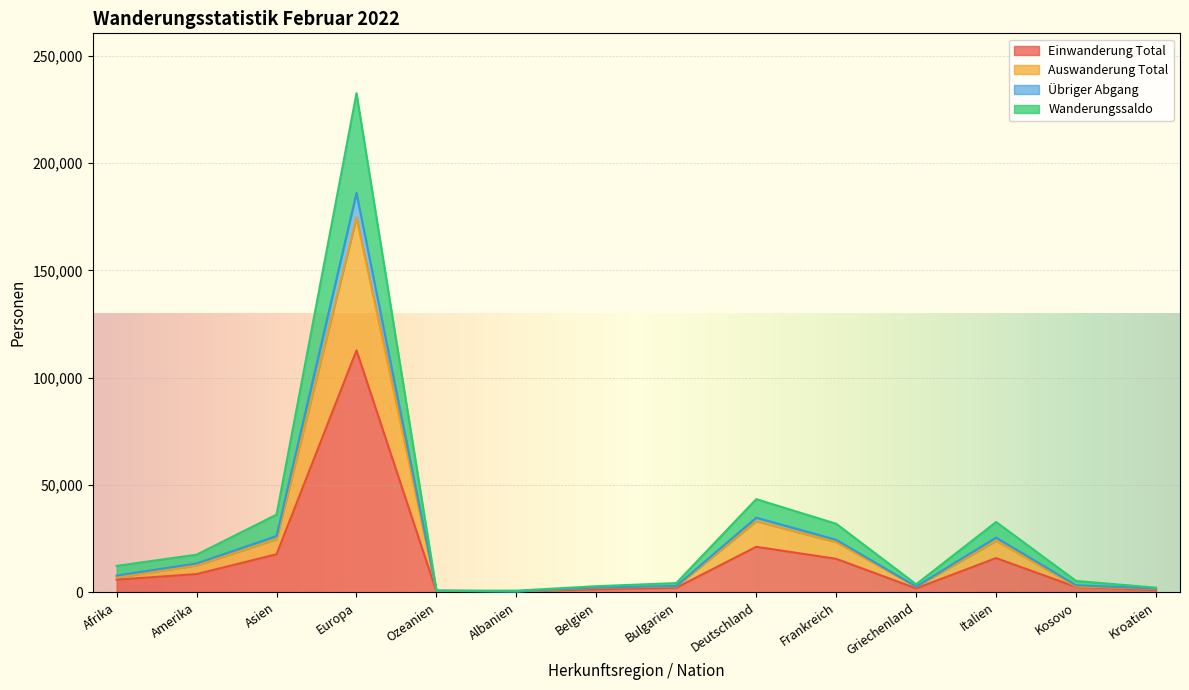

At which category is the sum across all series the highest?

Europa